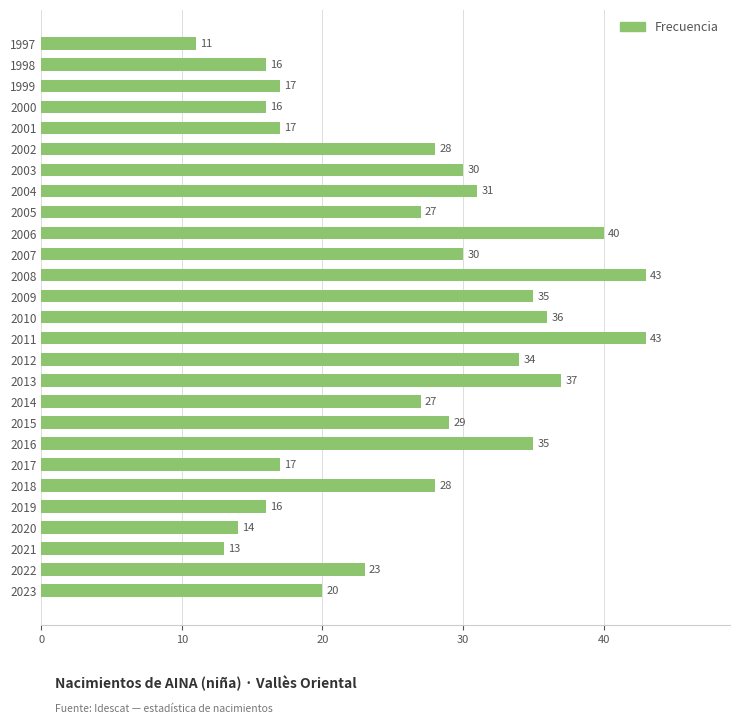

What is the change in value from 2013 to 2011?

+6